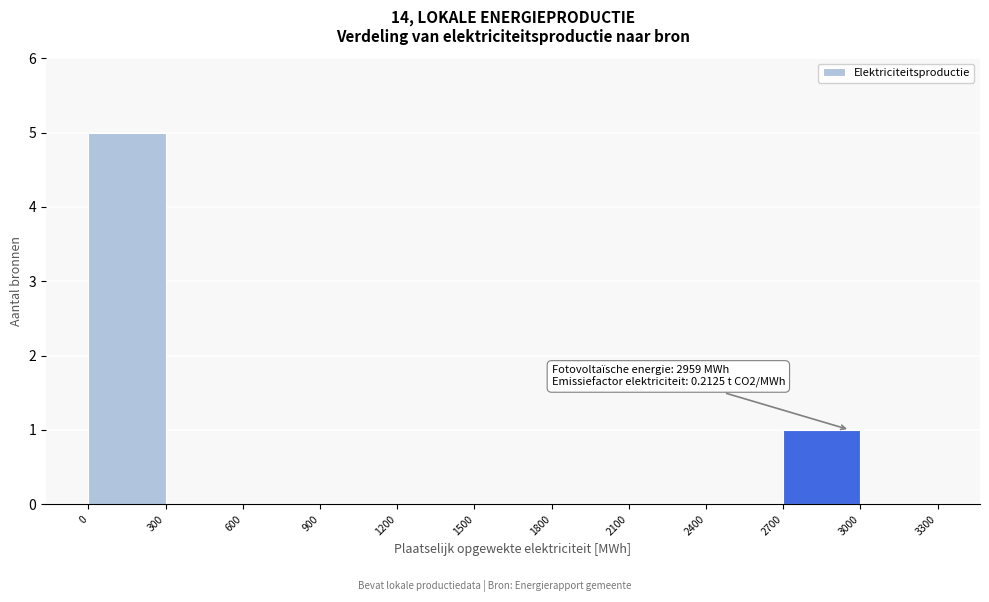

Over which range of the x-axis is the bar tallest?

0 to 300